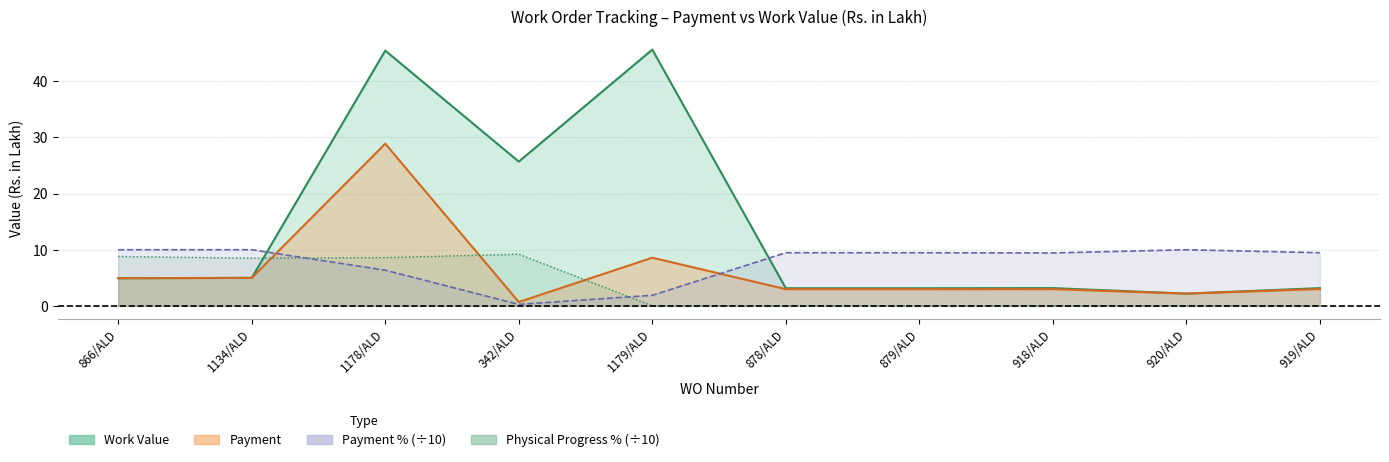

True or false: Work Value has a value of 7.0 at 866/ALD.

False